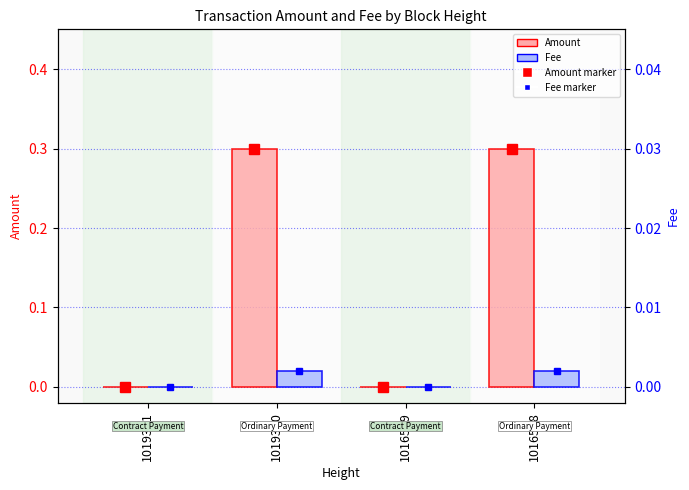

The Amount series shows 0.4 at 1016578. True or false?

False